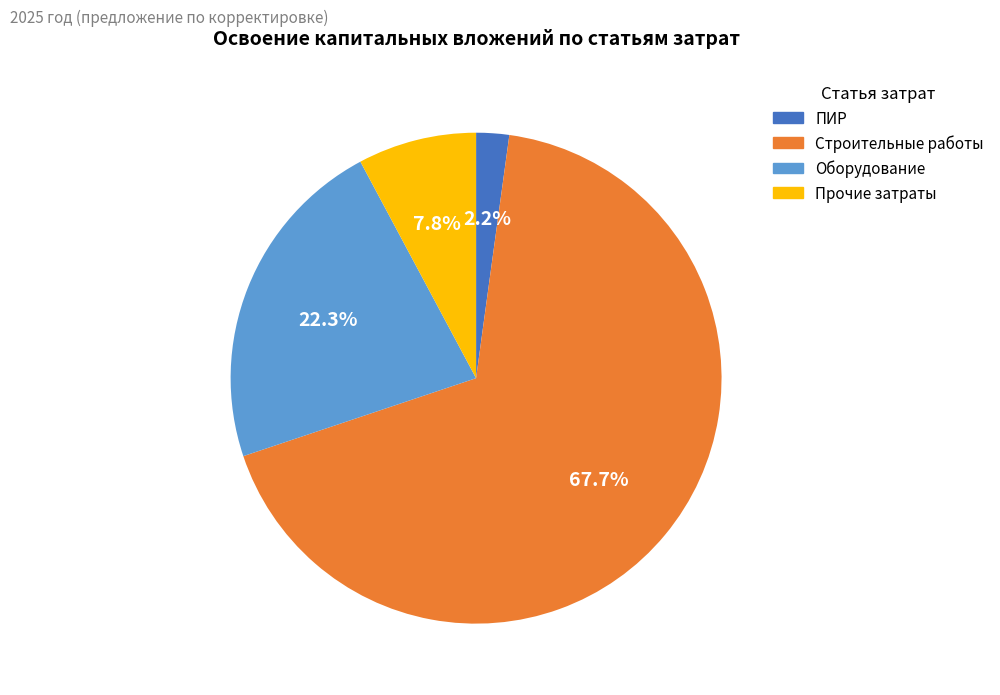

How many slices are in this pie chart?

4